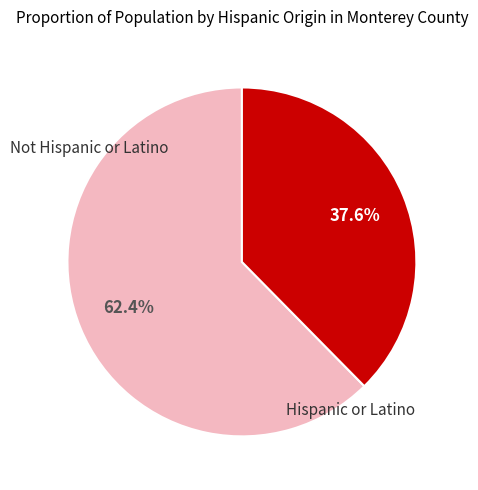

Does any single category account for the majority?

Yes